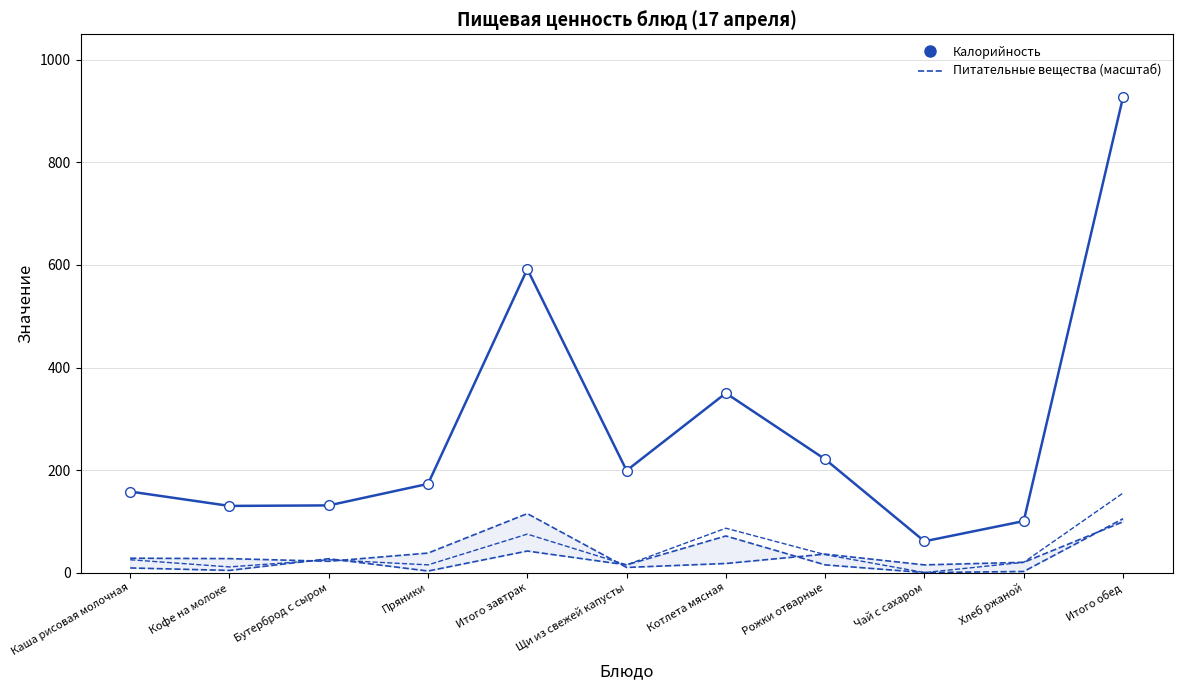

What is the highest value of the Калорийность series?

927.0